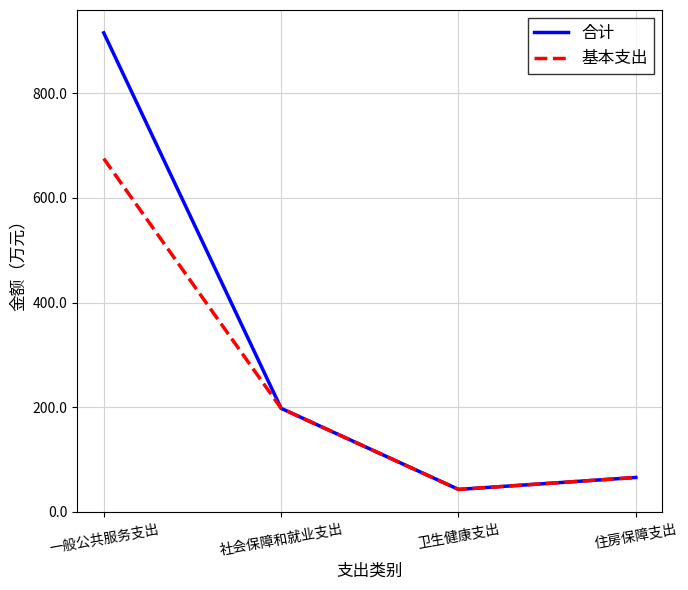

What is the total value across all series at 住房保障支出?

131.8